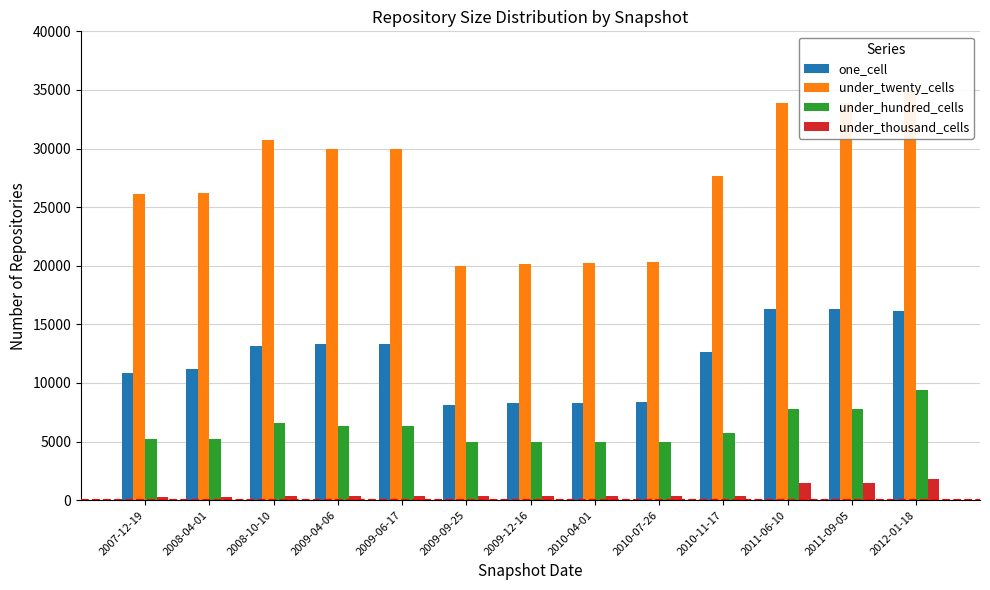

Rank the categories by under_thousand_cells value from lowest to highest.

2007-12-19, 2008-04-01, 2009-09-25, 2009-12-16, 2010-04-01, 2010-07-26, 2010-11-17, 2009-04-06, 2009-06-17, 2008-10-10, 2011-06-10, 2011-09-05, 2012-01-18